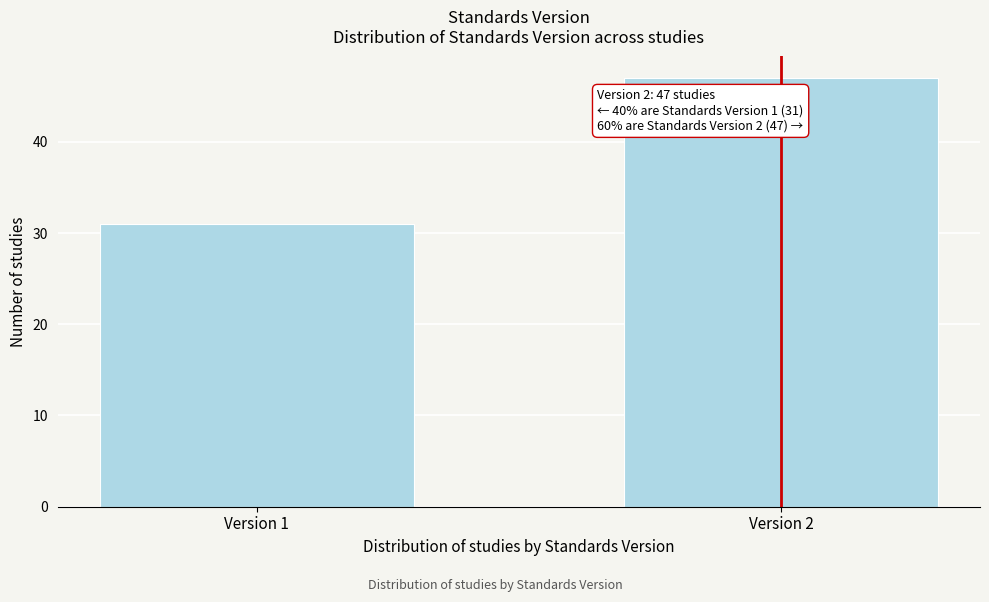

Reading left to right, transcribe all the data shown in this chart.

31	47